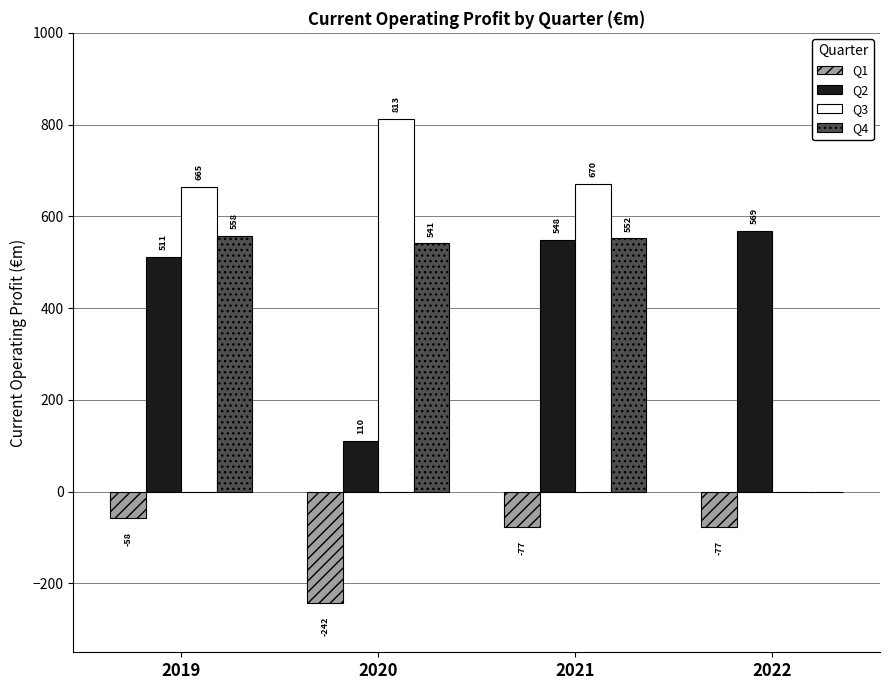

Reading right to left, list all the values displayed in this chart.

Q1: -77	-77	-242	-58
Q2: 569	548	110	511
Q3: 0	670	813	665
Q4: 0	552	541	558